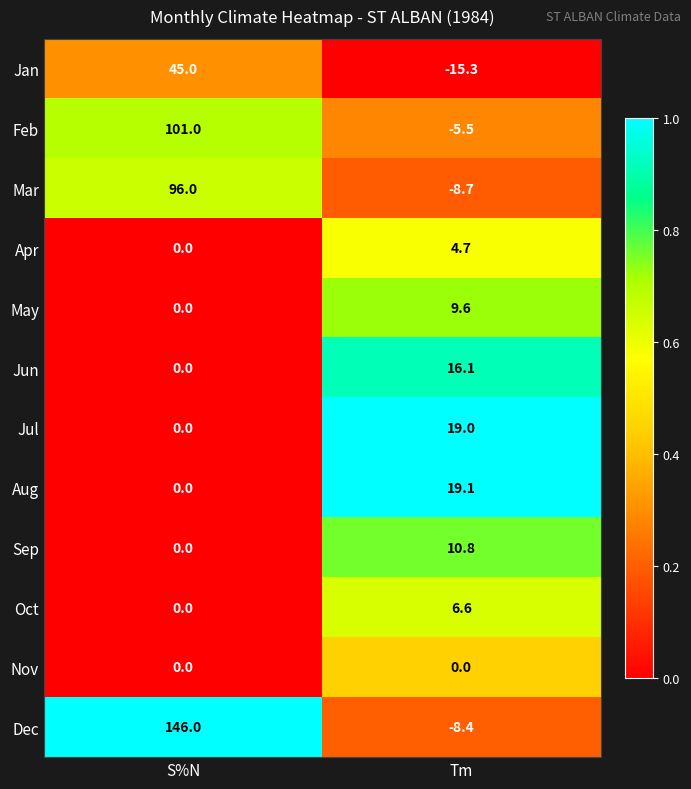

Reading left to right, what are all the values shown in this chart?

Jan: 45.0	-15.3
Feb: 101.0	-5.5
Mar: 96.0	-8.7
Apr: 0.0	4.7
May: 0.0	9.6
Jun: 0.0	16.1
Jul: 0.0	19.0
Aug: 0.0	19.1
Sep: 0.0	10.8
Oct: 0.0	6.6
Nov: 0.0	0.0
Dec: 146.0	-8.4